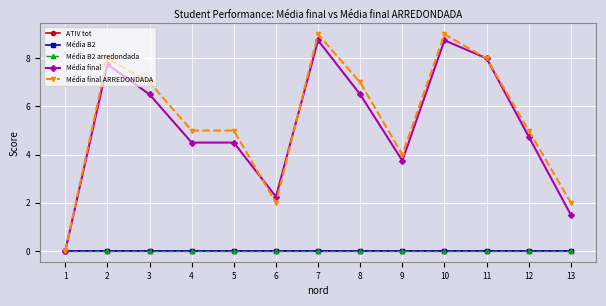

The value of Média final ARREDONDADA at 11 is 4.0. True or false?

False